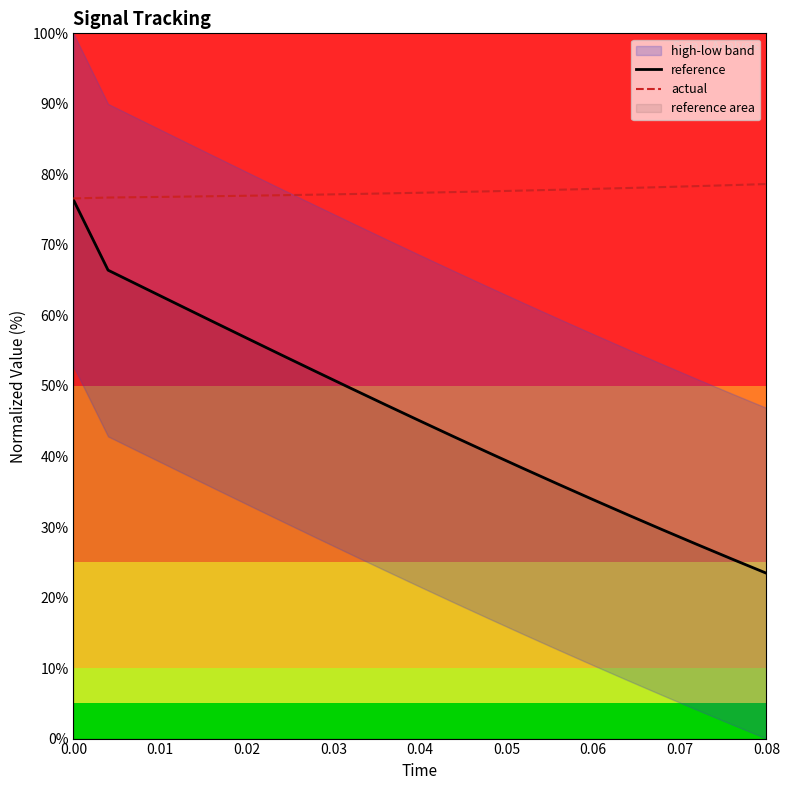

What is the highest value of the actual series?

78.6